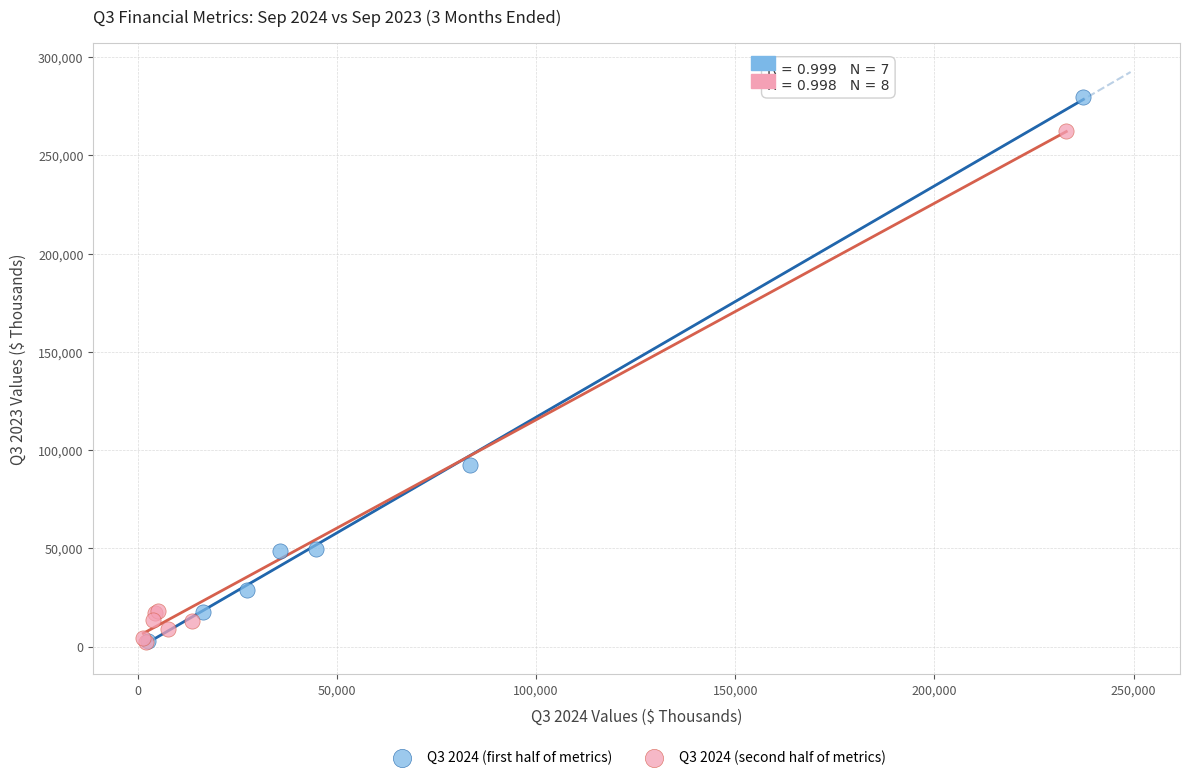

Which series has the widest spread of Y values?

Q3 2024 (first half of metrics)